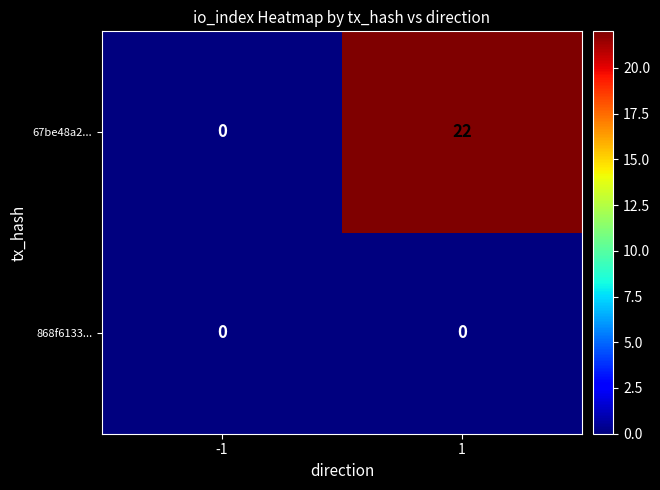

Rank the categories by 67be48a2... value from lowest to highest.

-1, 1